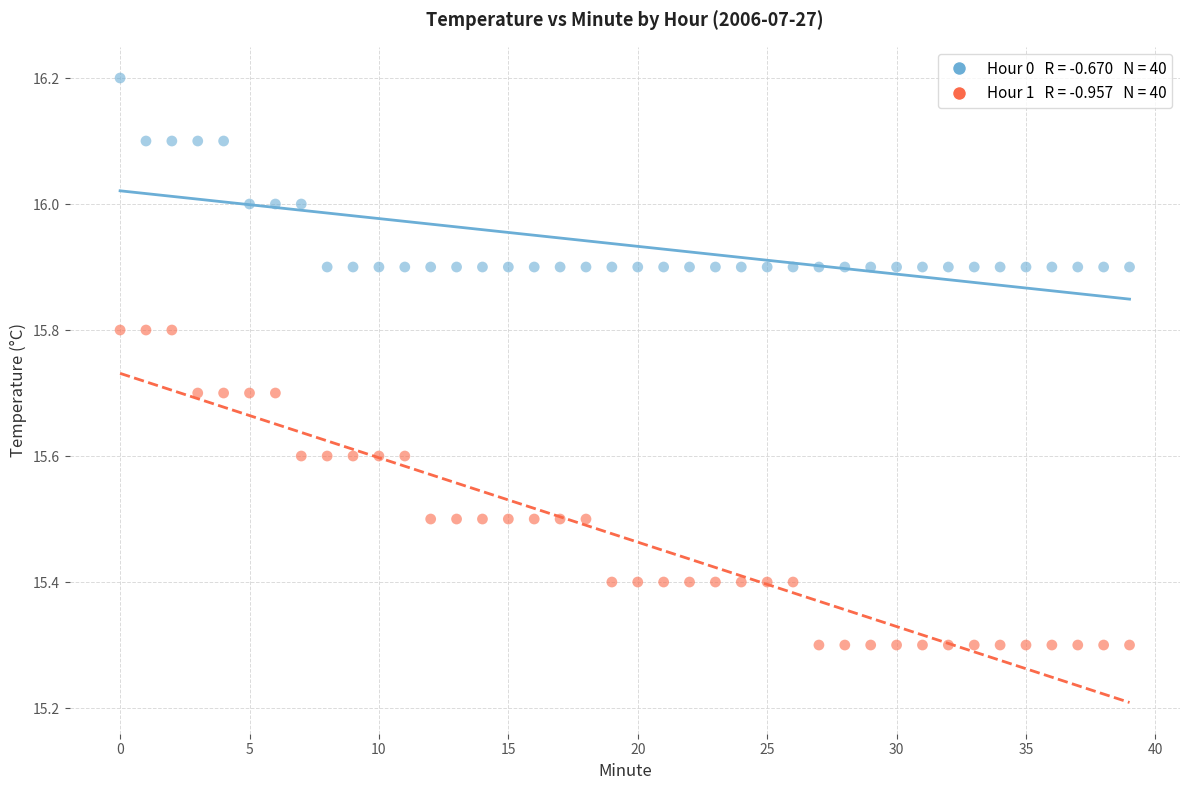

How many points are shown in the scatter plot?

80